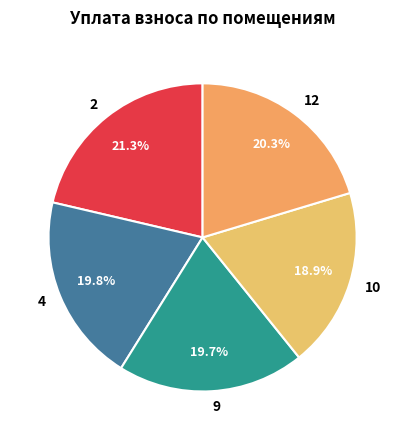

Between 12 and 10, which is larger?

12